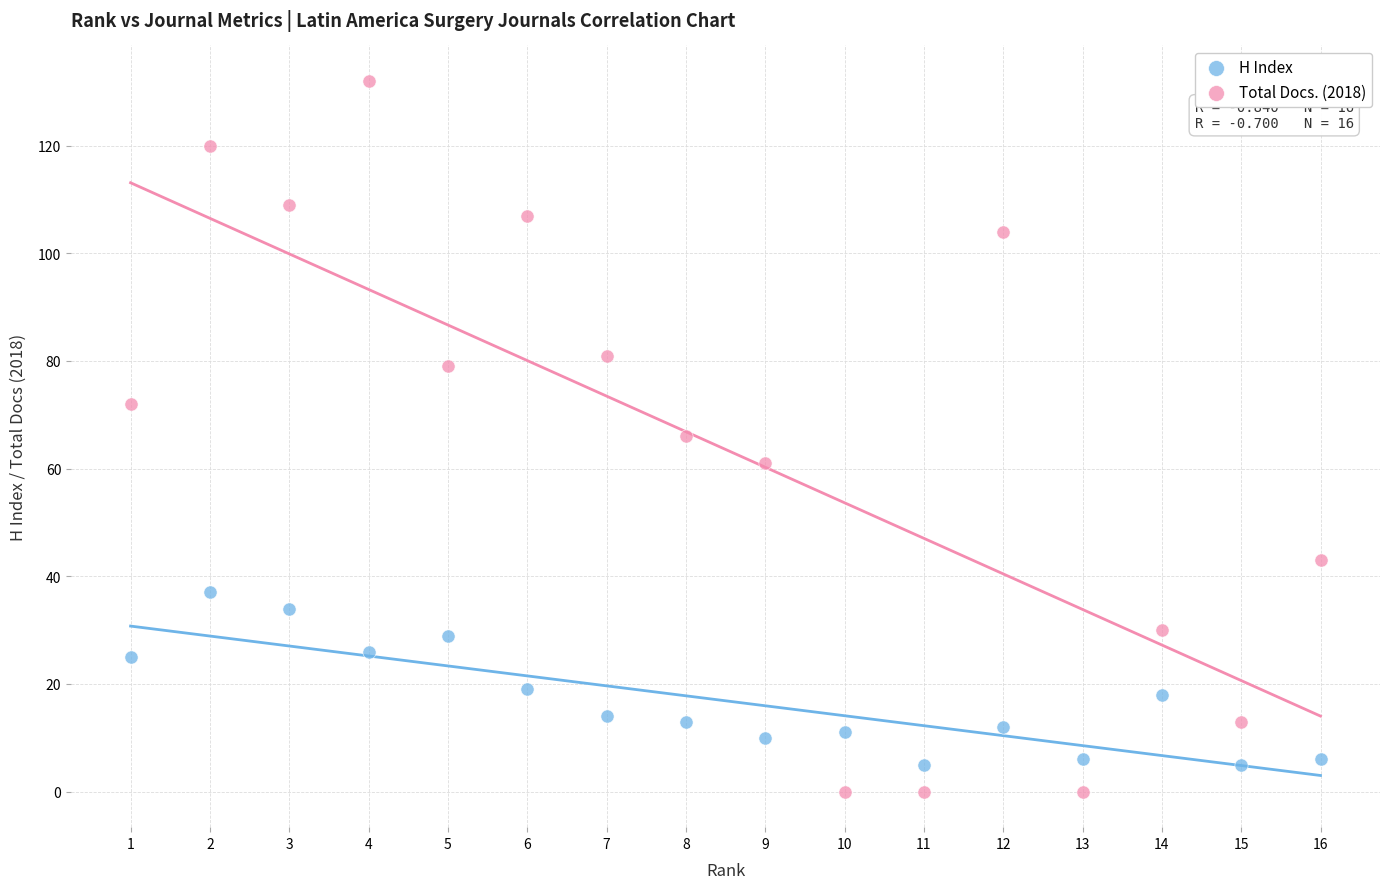

Across all data points, what is the range of X values (max minus min)?

15